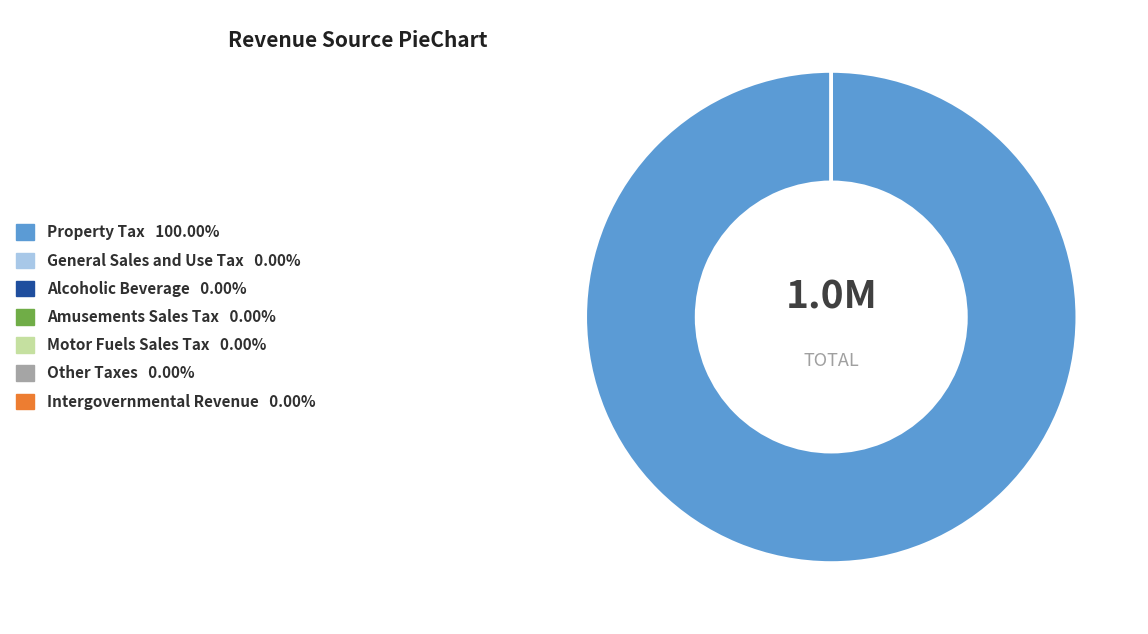

Is there any slice that represents more than half of the pie?

Yes